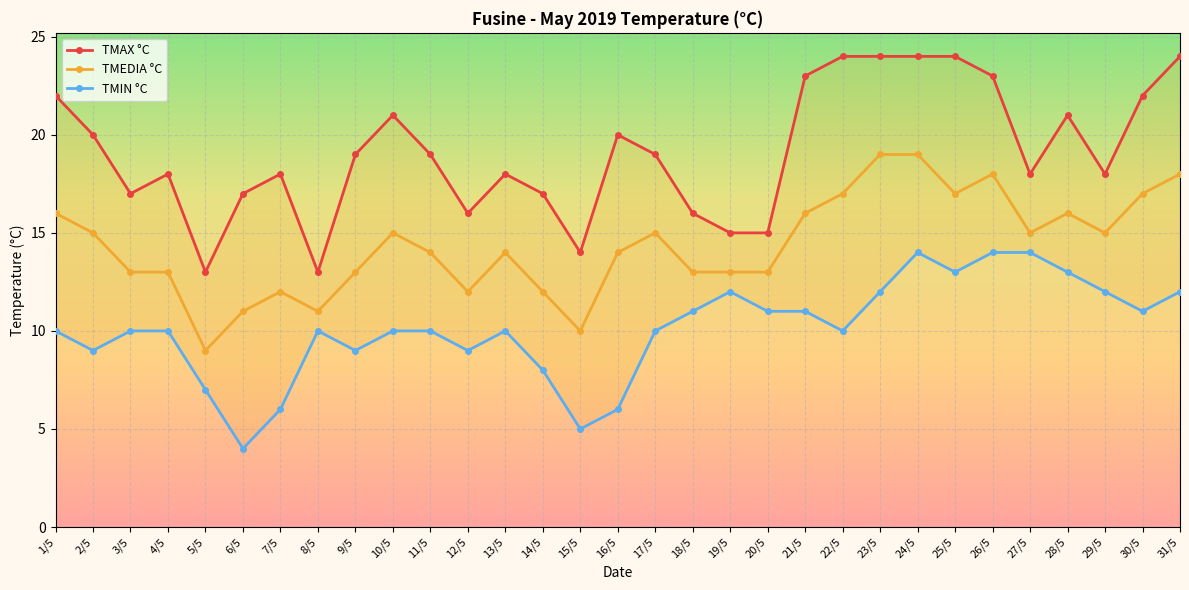

Reading left to right, extract all data points from this chart.

TMAX °C: 22	20	17	18	13	17	18	13	19	21	19	16	18	17	14	20	19	16	15	15	23	24	24	24	24	23	18	21	18	22	24
TMEDIA °C: 16	15	13	13	9	11	12	11	13	15	14	12	14	12	10	14	15	13	13	13	16	17	19	19	17	18	15	16	15	17	18
TMIN °C: 10	9	10	10	7	4	6	10	9	10	10	9	10	8	5	6	10	11	12	11	11	10	12	14	13	14	14	13	12	11	12